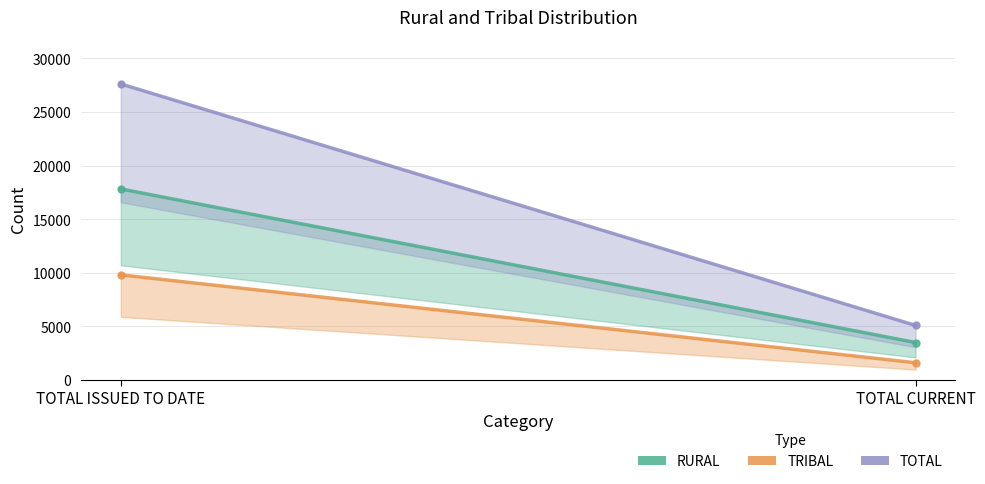

Is the value of TRIBAL at TOTAL ISSUED TO DATE greater than the value of TOTAL at TOTAL ISSUED TO DATE?

No